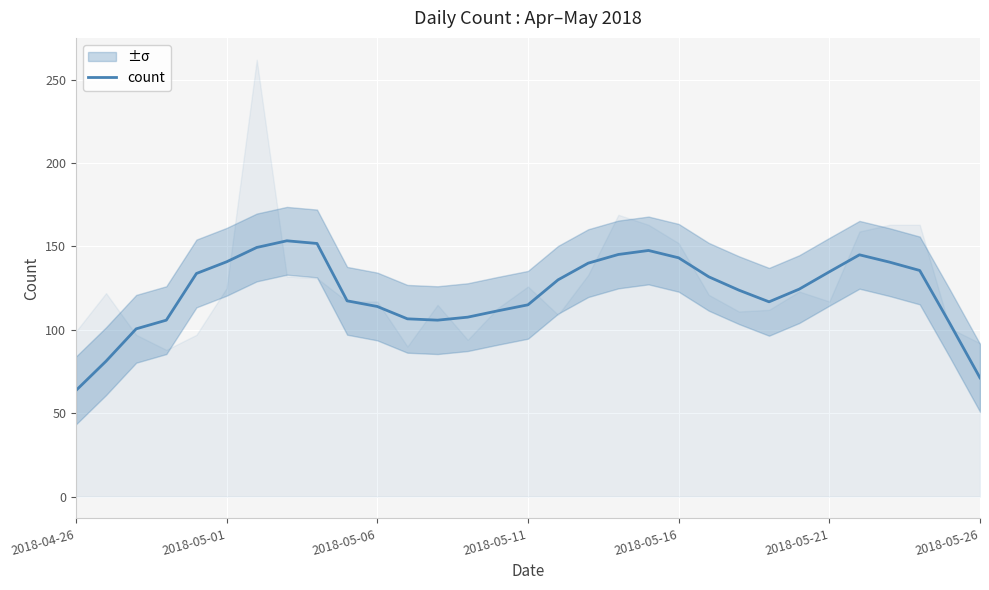

The value at 14 is 27.6. True or false?

False